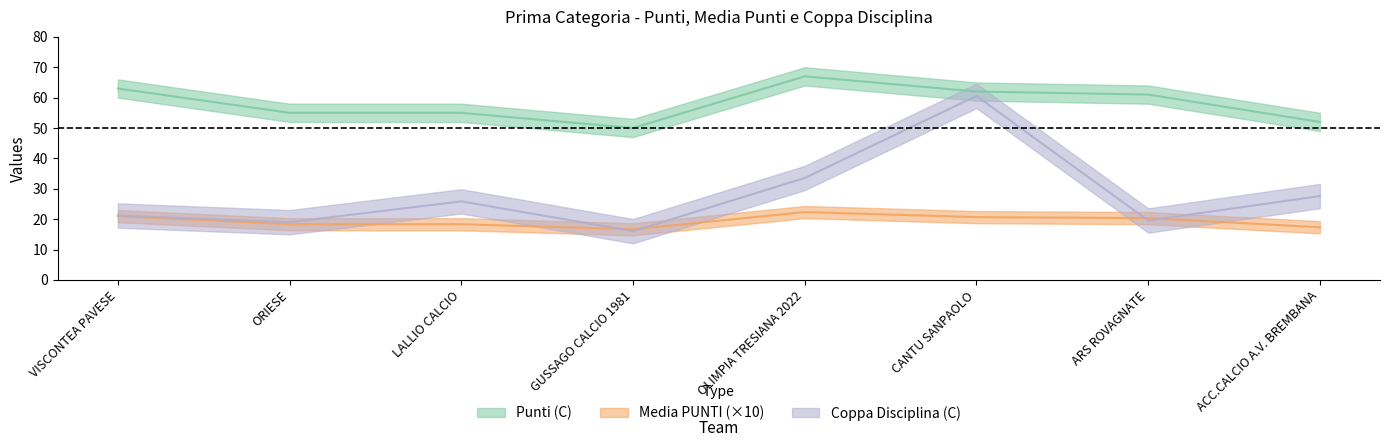

How many interior local peaks does the Punti (C) series have?

1